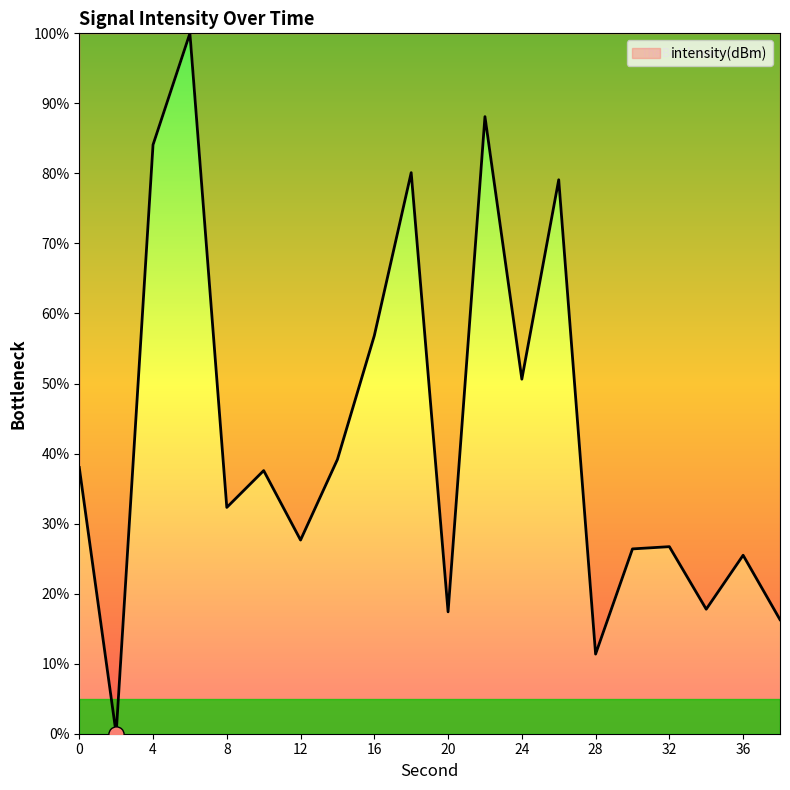

What is the difference between the maximum and minimum values?

100.0